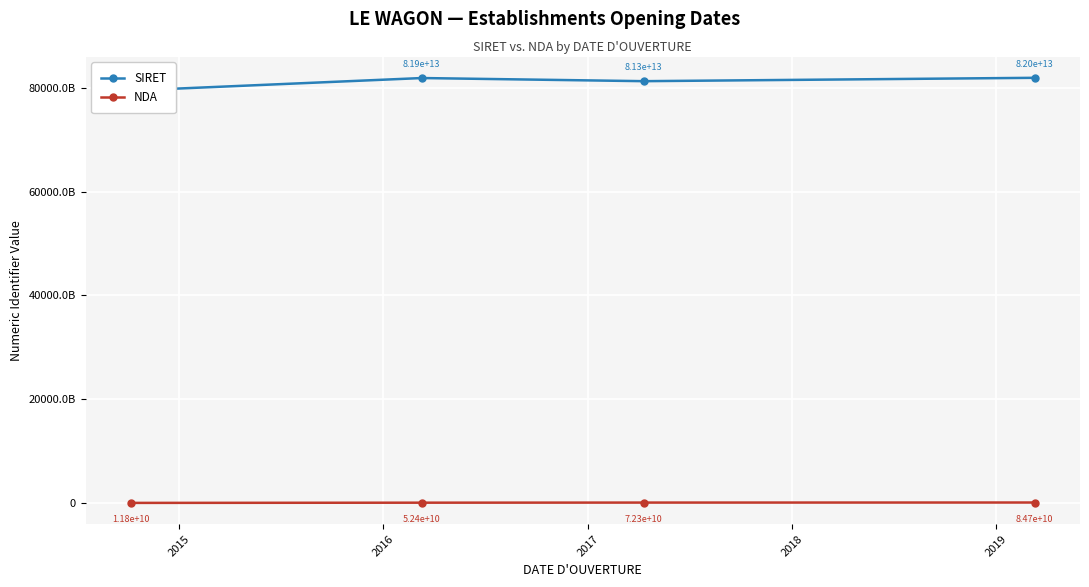

Is this an area chart (filled region under the line)?

No